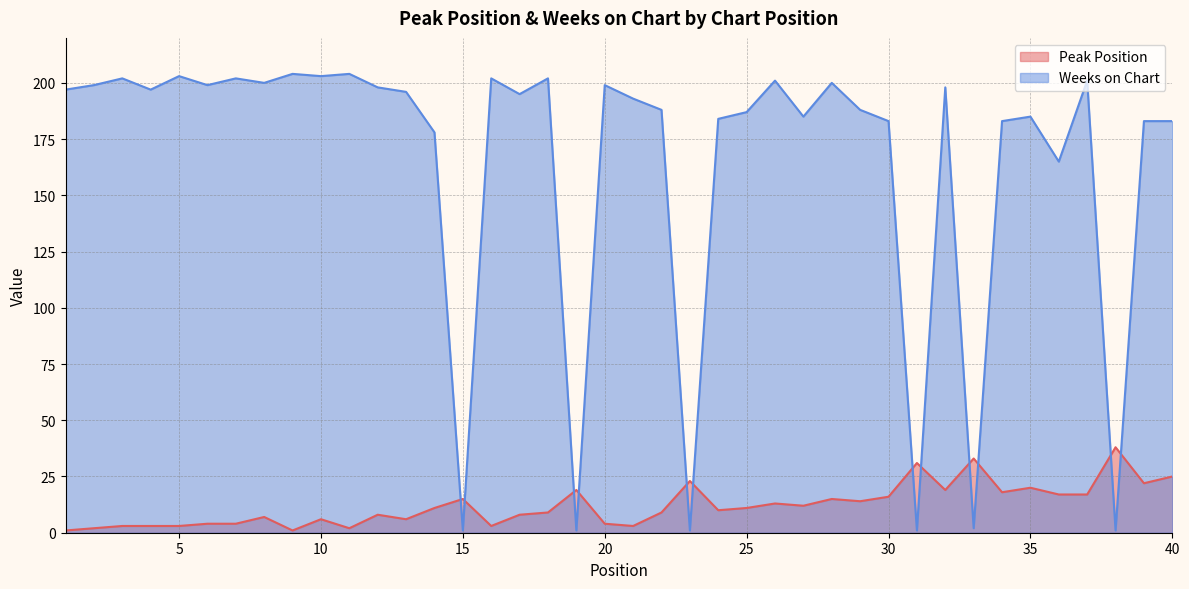

How many data points does each series have?

40